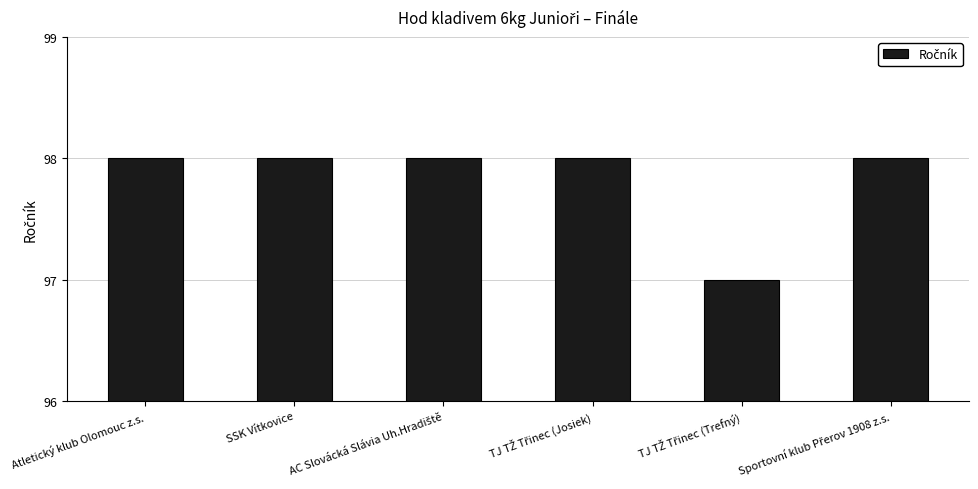

What is the average value?

98